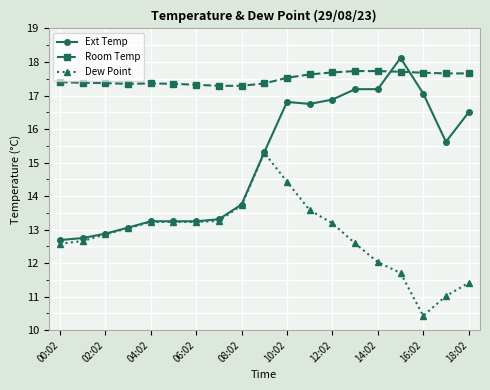

Which series has the largest range (max minus min)?

Ext Temp